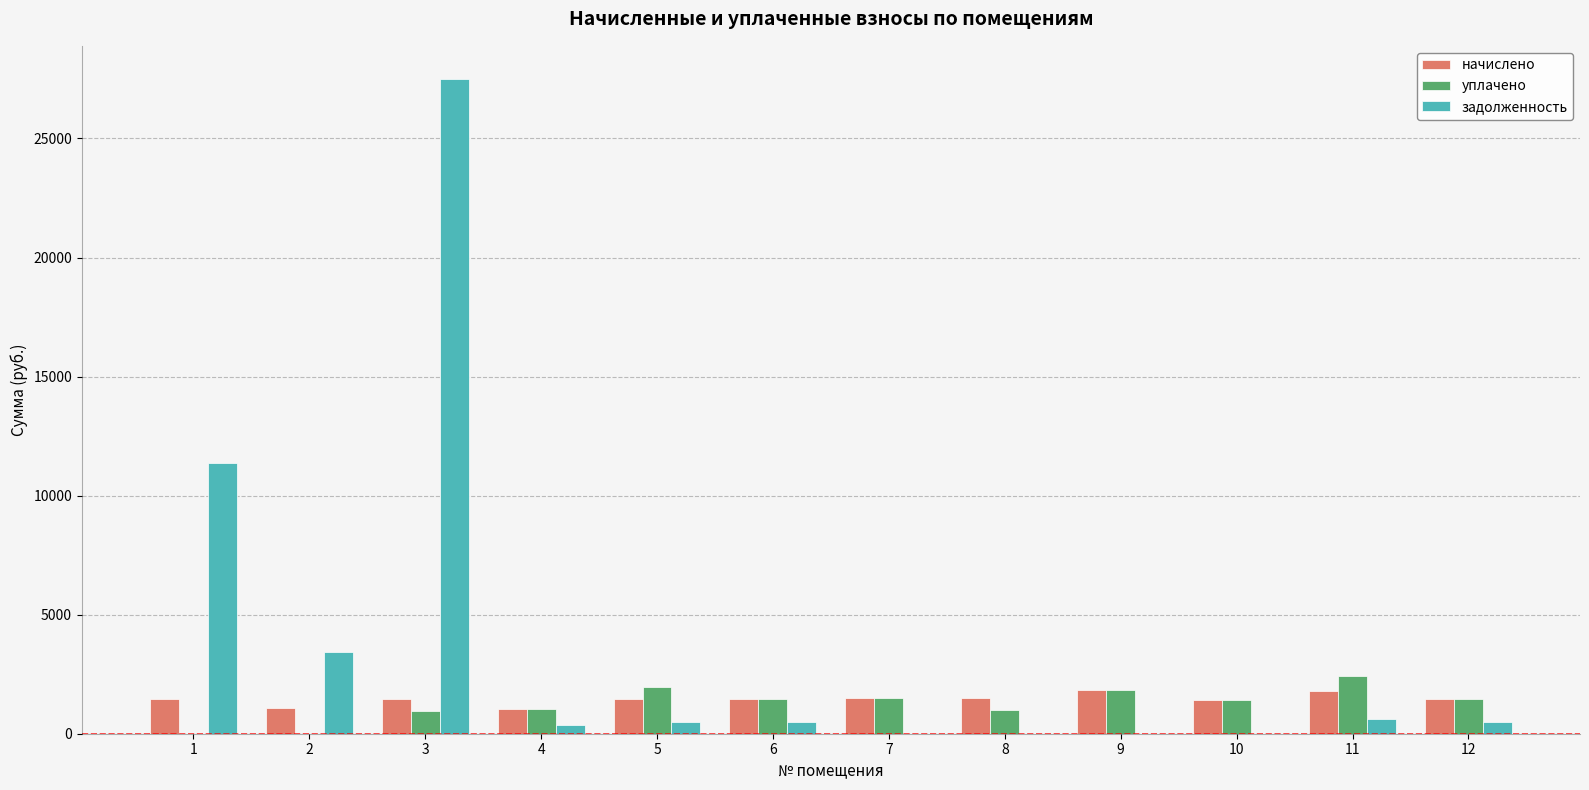

What is the sum of all начислено values?

17472.1